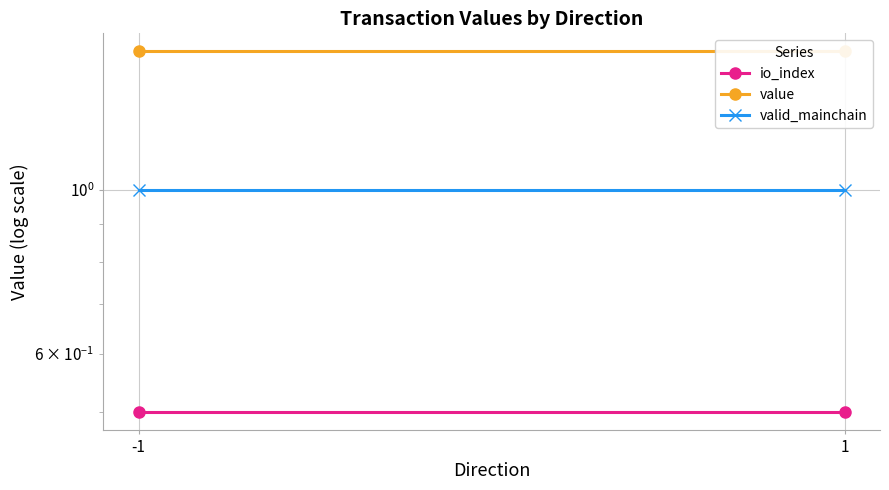

Is the value of valid_mainchain at 1 greater than the value of io_index at -1?

Yes